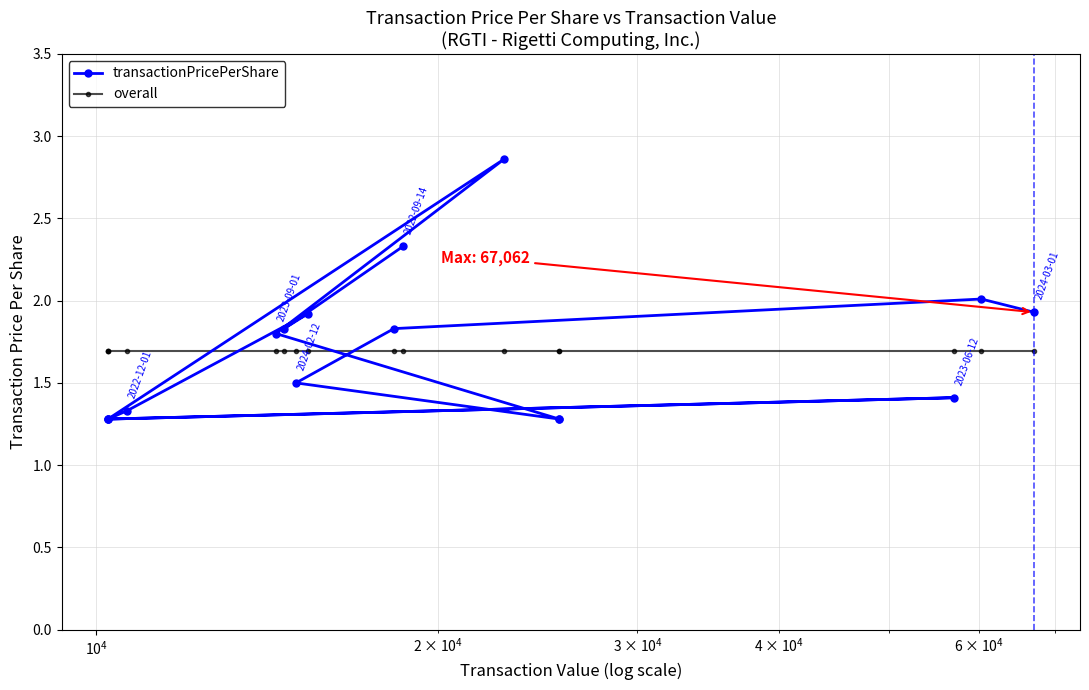

True or false: overall has a value of 1.0 at 7.

False